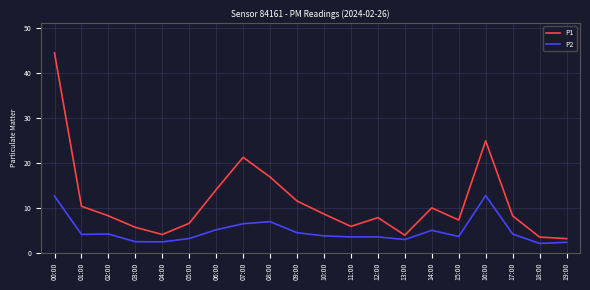

What is the maximum value shown in the chart?

44.5